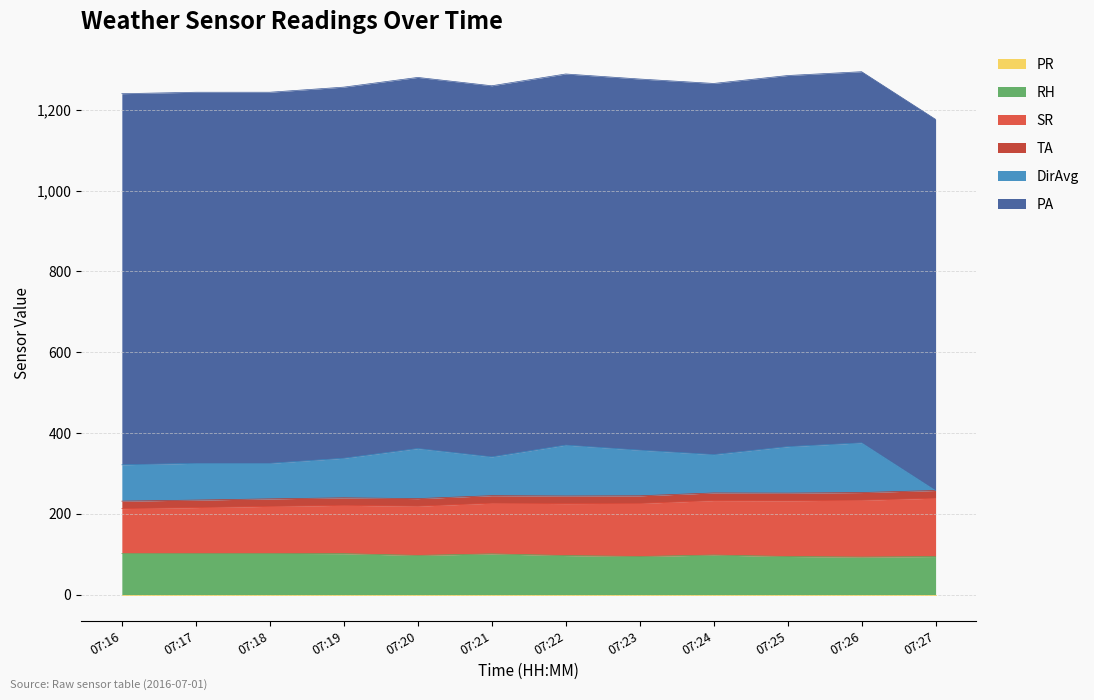

What is the value of the DirAvg point at the 9th from the left?

95.0